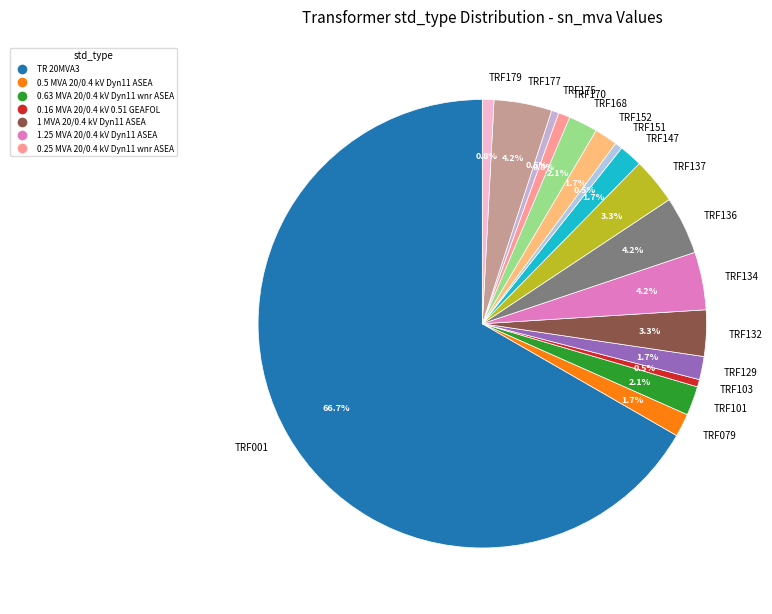

What is the largest slice in the pie chart?

TRF001